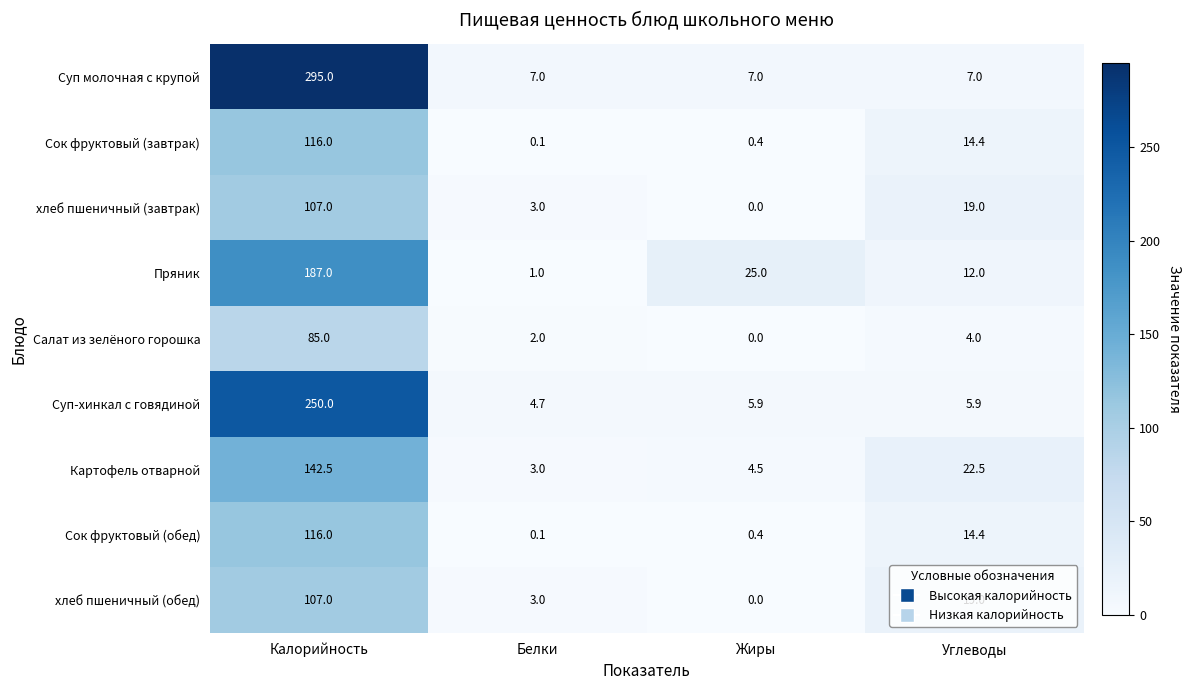

What is the spread (max minus min) of values at Белки?

6.9